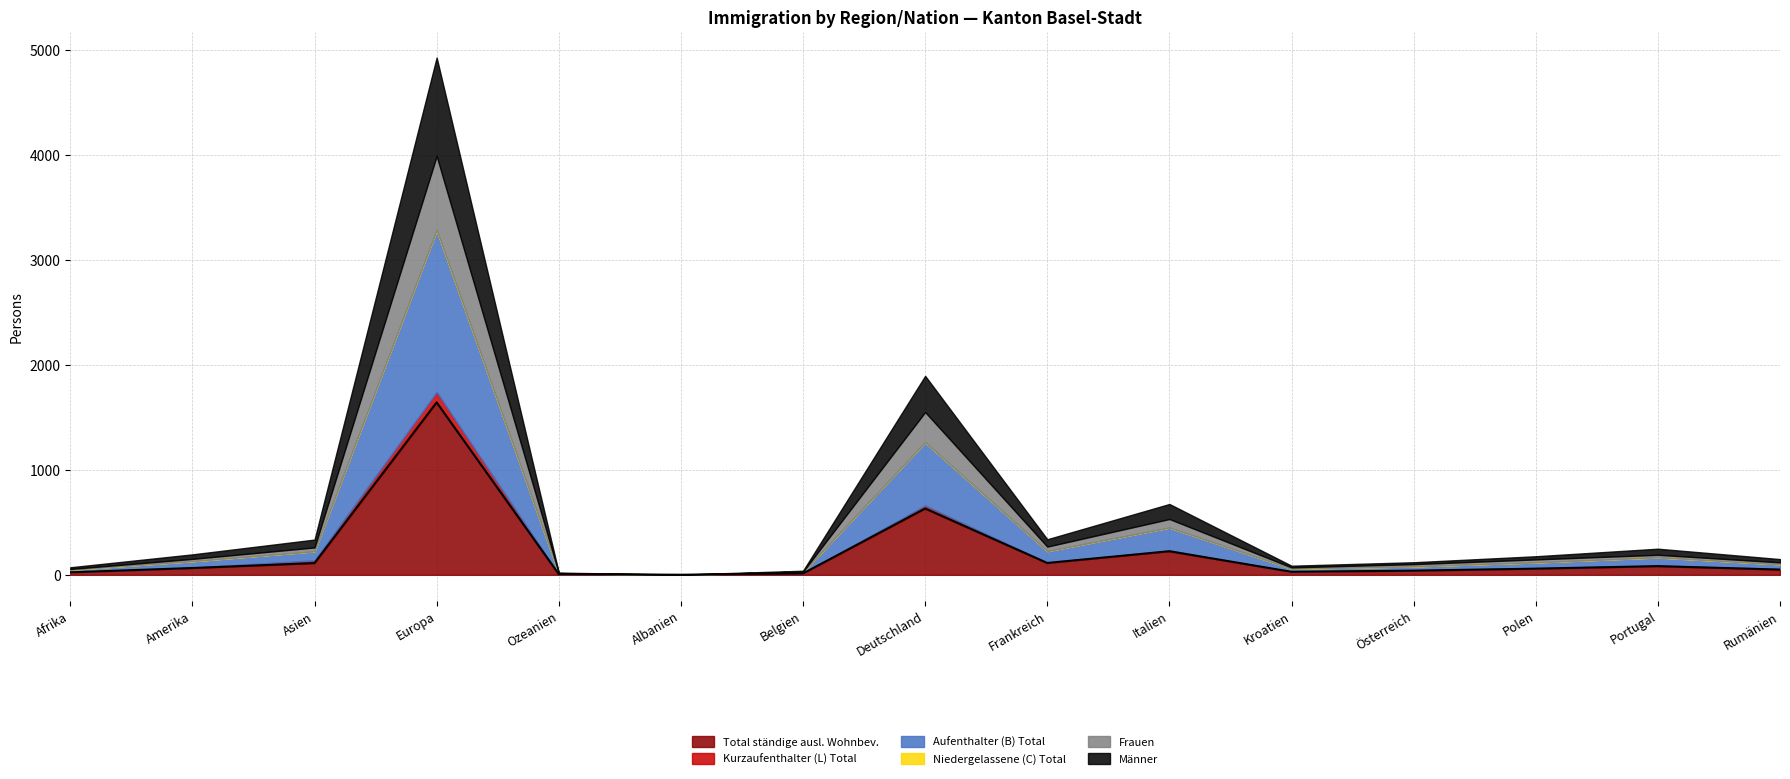

How many values in the Männer series exceed 31?

7